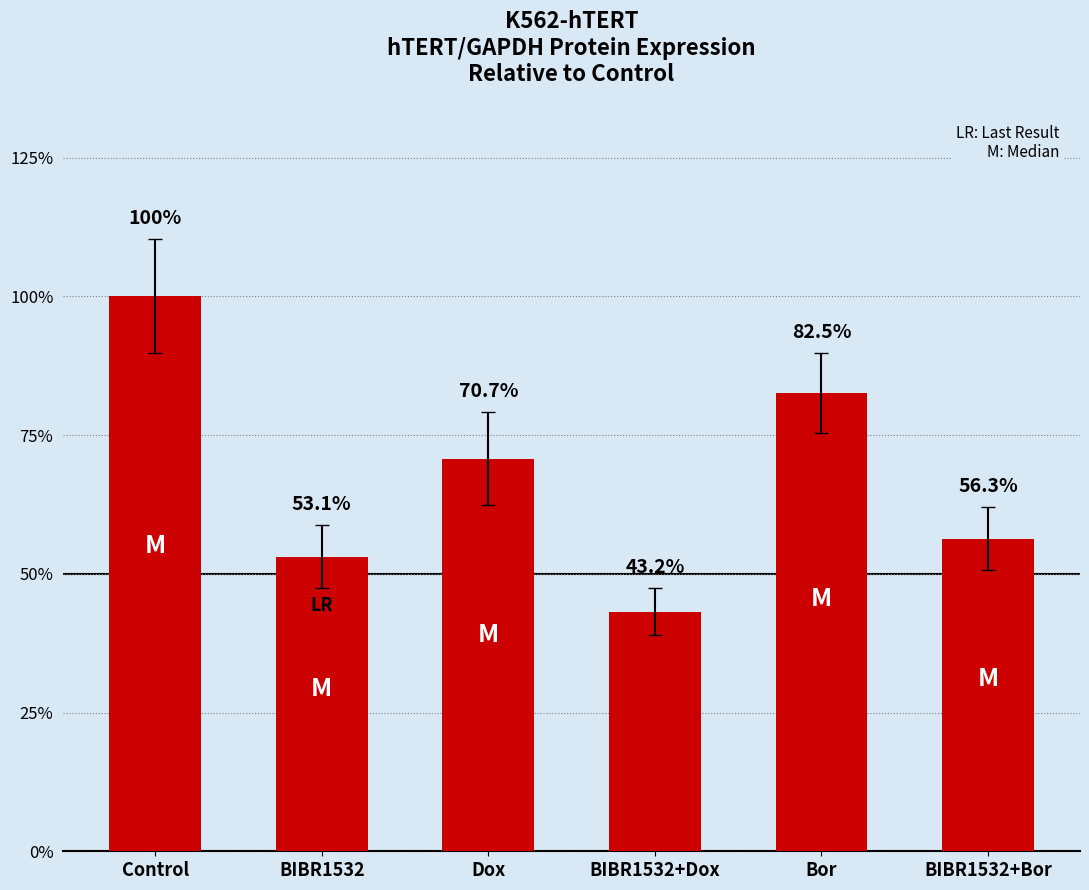

What is the label of the 5th bar from the right?

BIBR1532